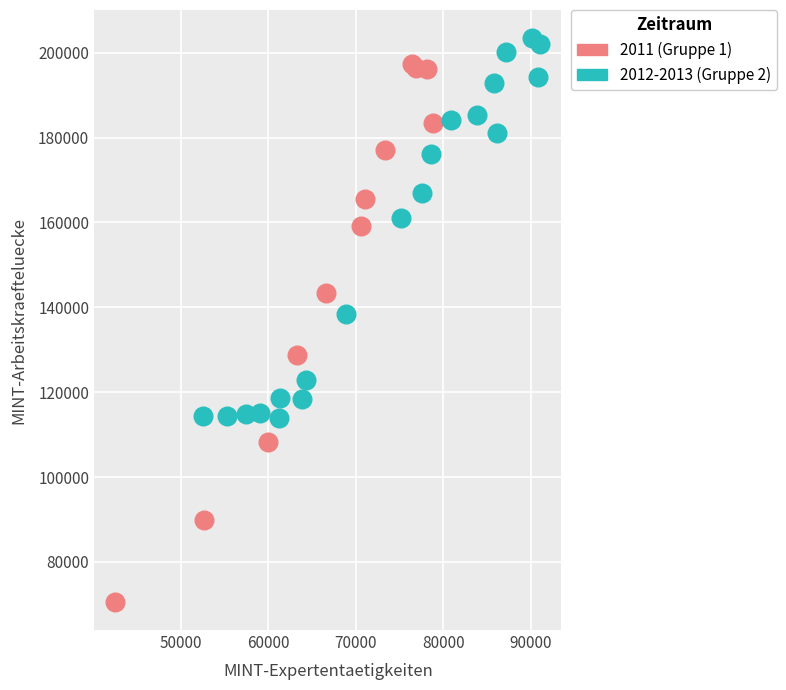

Which series reaches the maximum Y coordinate?

2012-2013 (Gruppe 2)